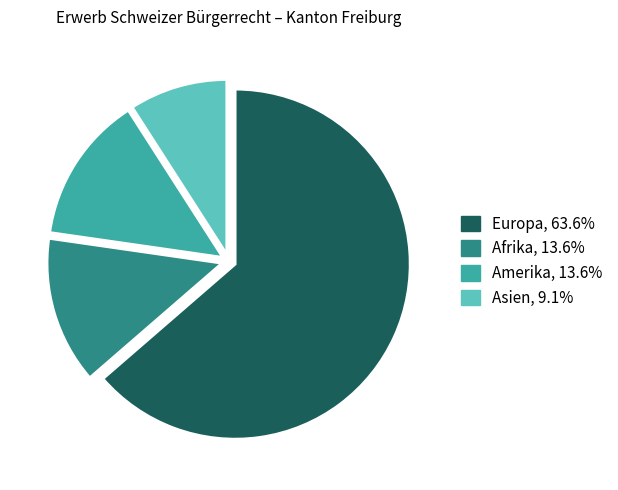

Does any single category account for the majority?

Yes